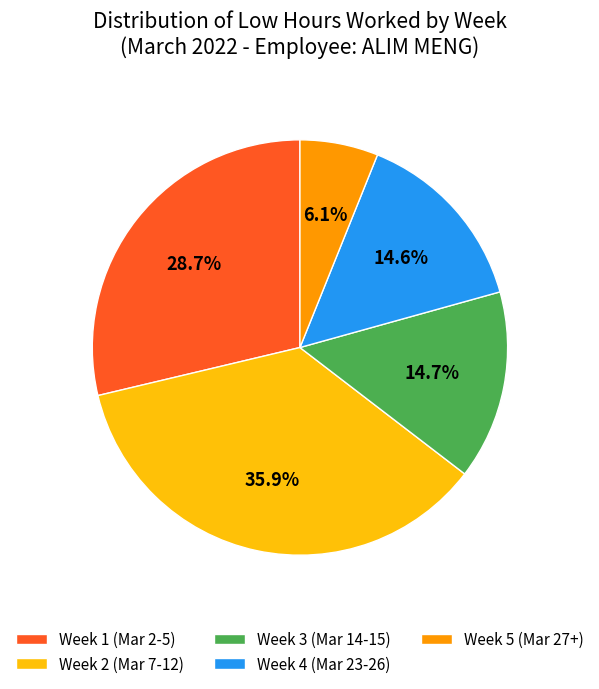

What is the total percentage of Week 1 (Mar 2-5) and Week 2 (Mar 7-12)?

64.6%